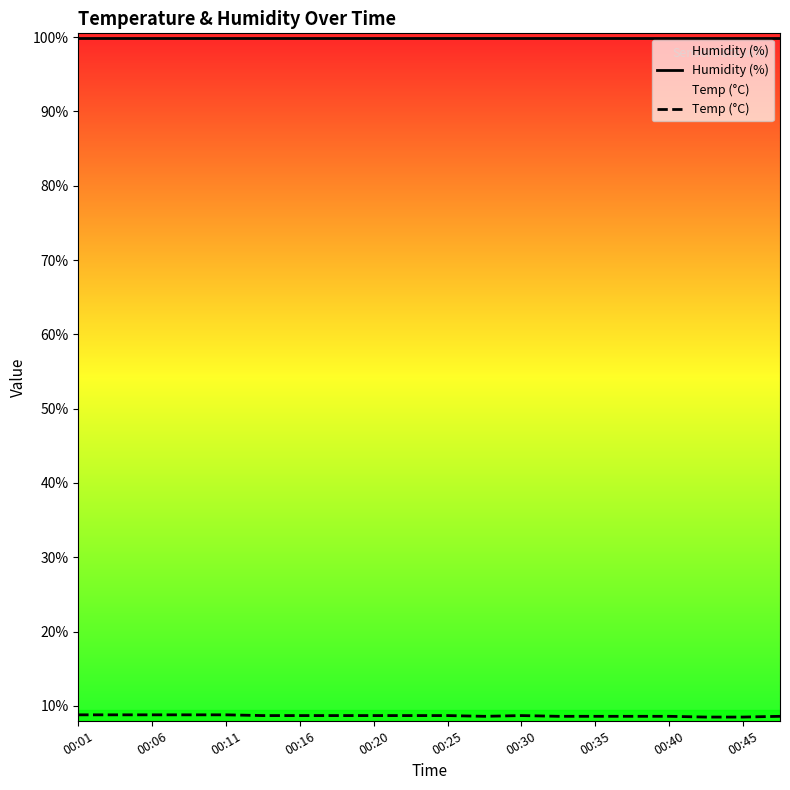

True or false: Humidity (%) has a value of 133.4 at 17.

False